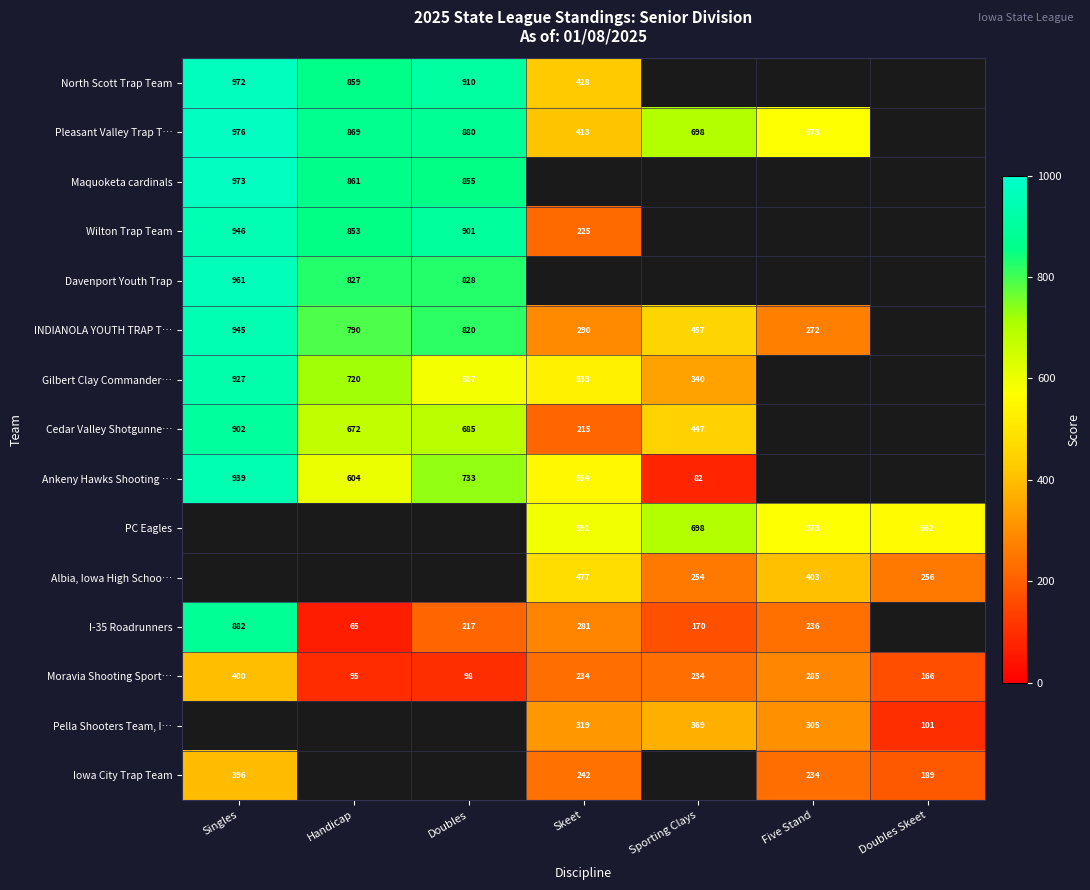

What is the approximate value of Moravia Shooting Sport… at Handicap?

95